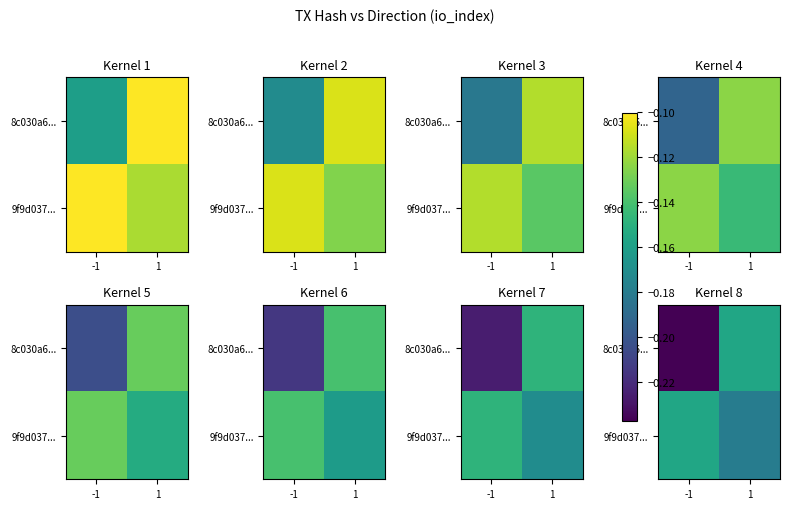

What is the average value of the 8c030a6... series?

-0.2